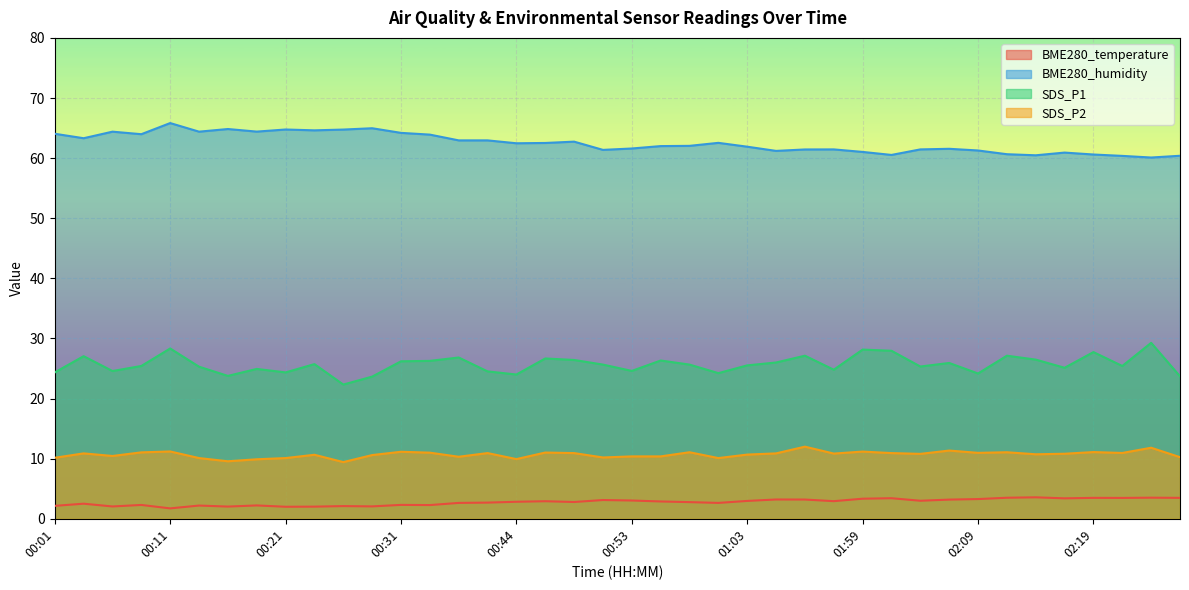

At how many categories does at least one series exceed 58?

40